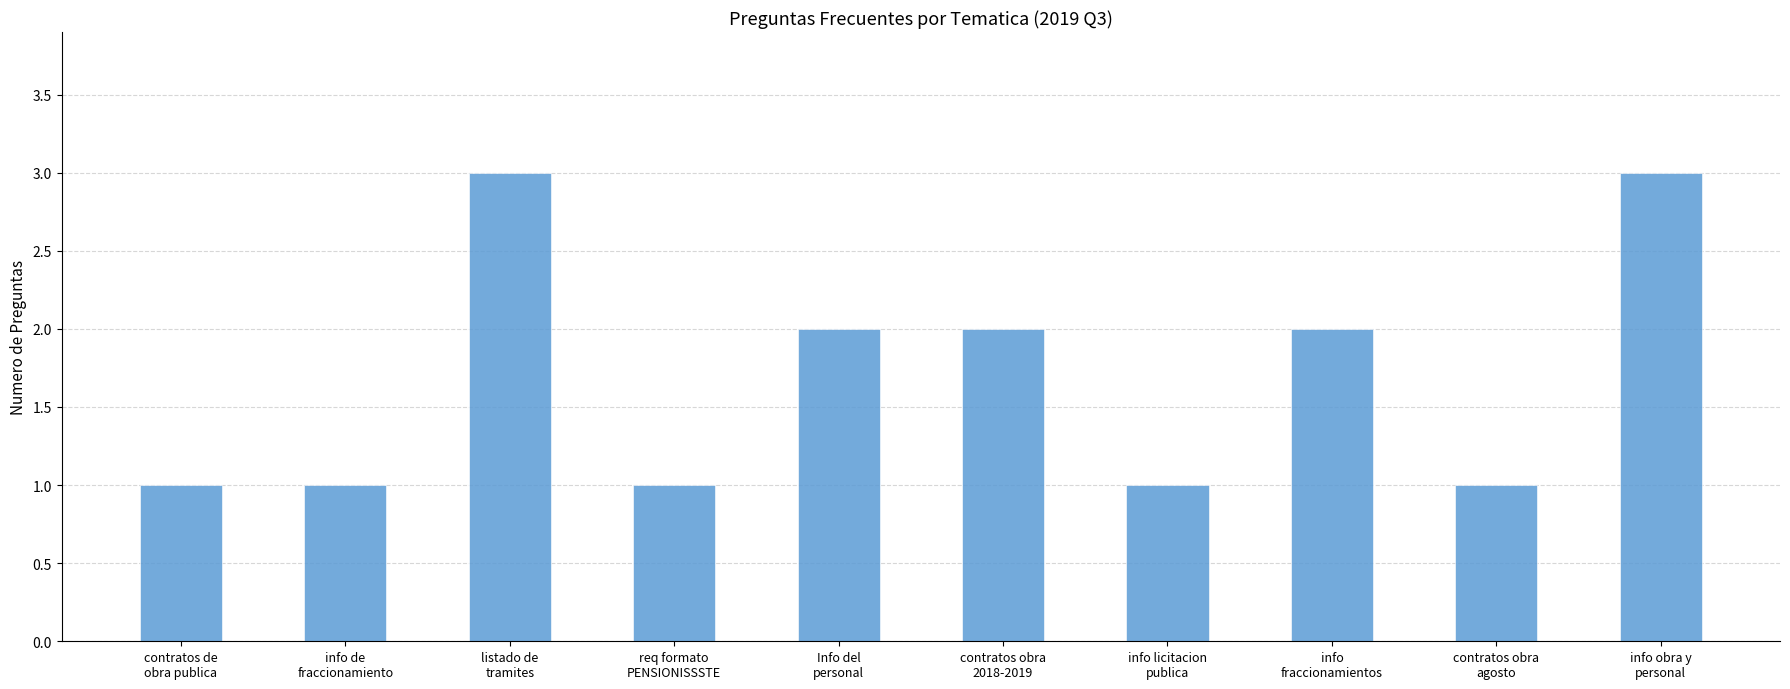

The chart shows a value of 1 at contratos obra
agosto. True or false?

True